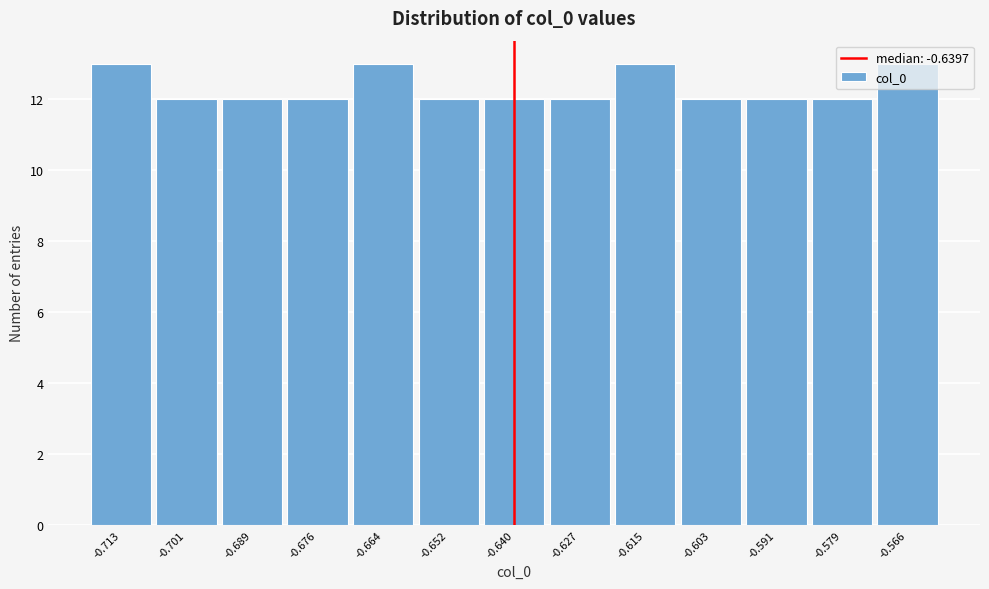

How tall is the bar that spans -0.622 to -0.610 on the x-axis? Neither the bar edges nor the heights are printed on the chart, so give them approximately, as read against the axes.

13